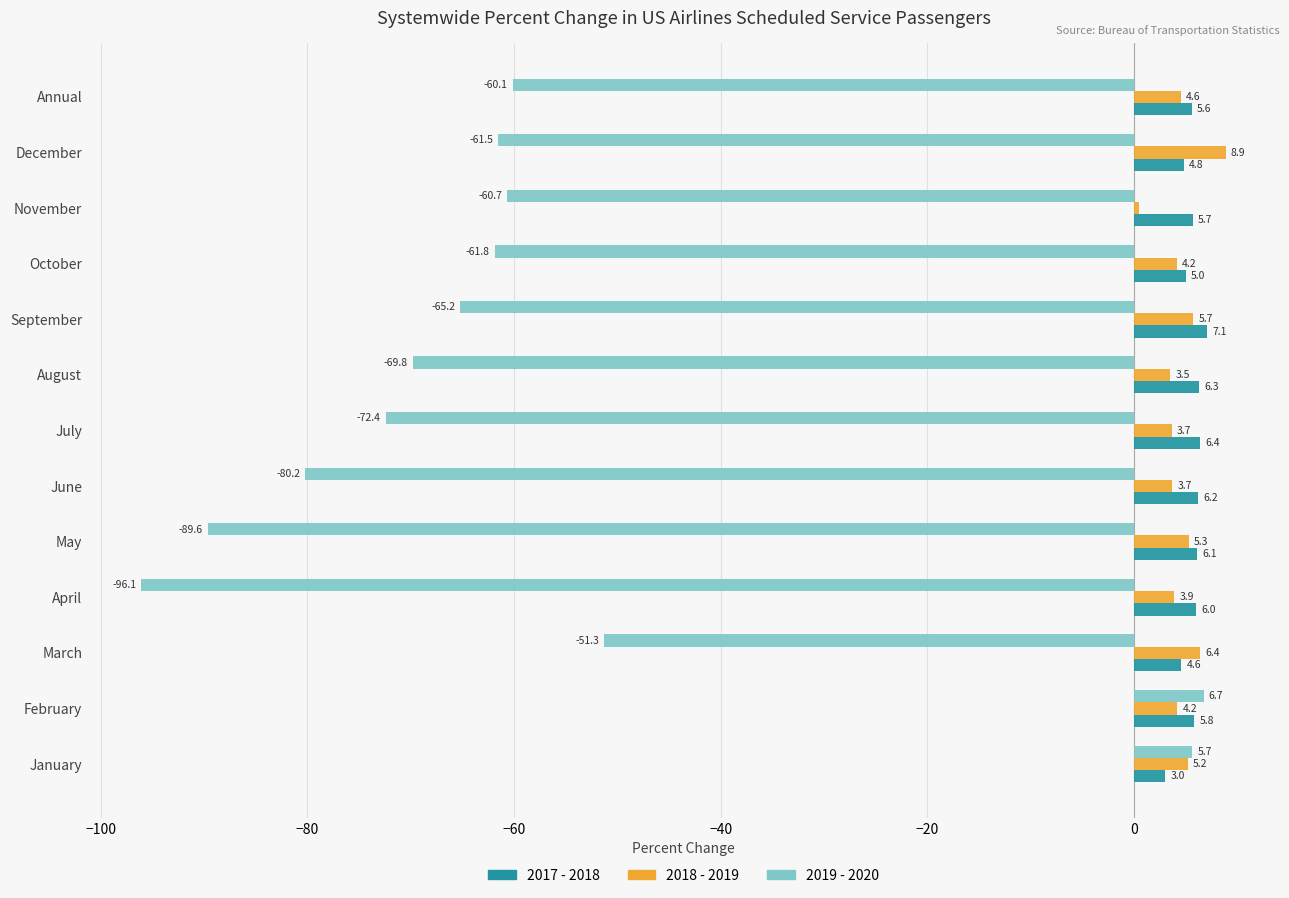

What is the average value of the 2017 - 2018 series?

5.6